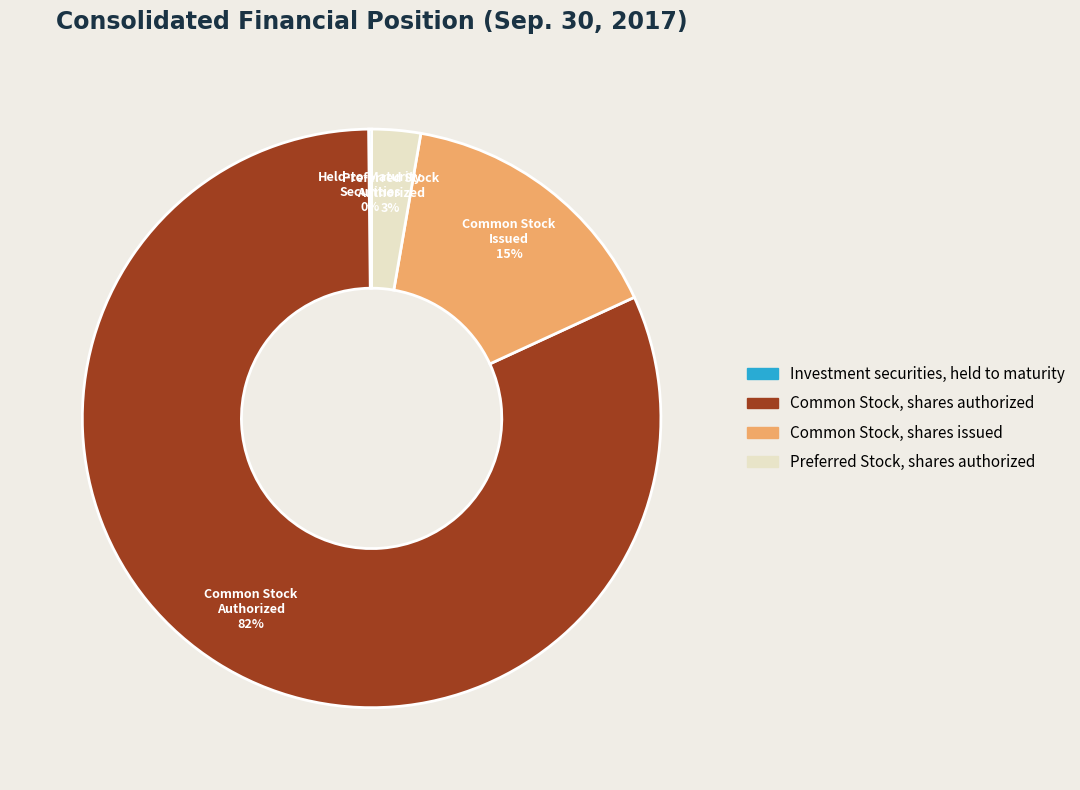

The Common Stock, shares authorized slice represents 90% of the pie. True or false?

False